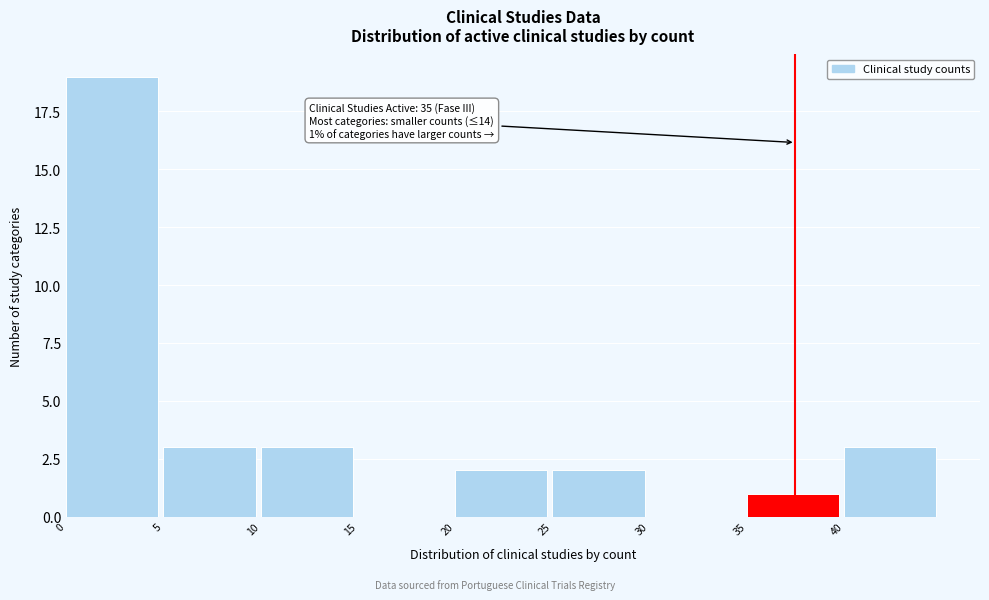

Over which range of the x-axis is the bar tallest?

0 to 5